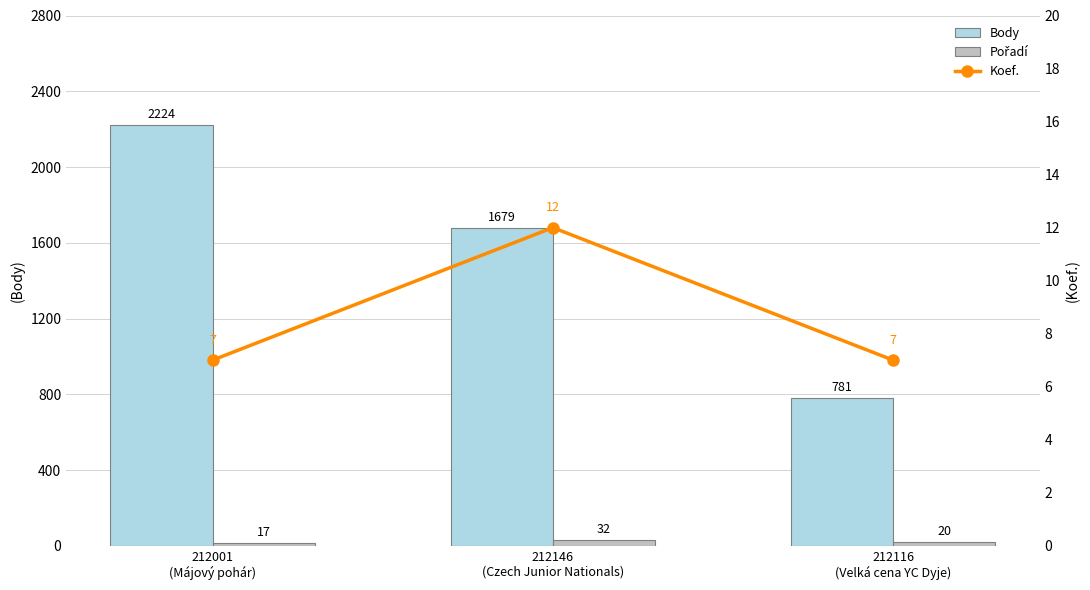

Which category has the highest value in the Koef. series?

212146
(Czech Junior Nationals)